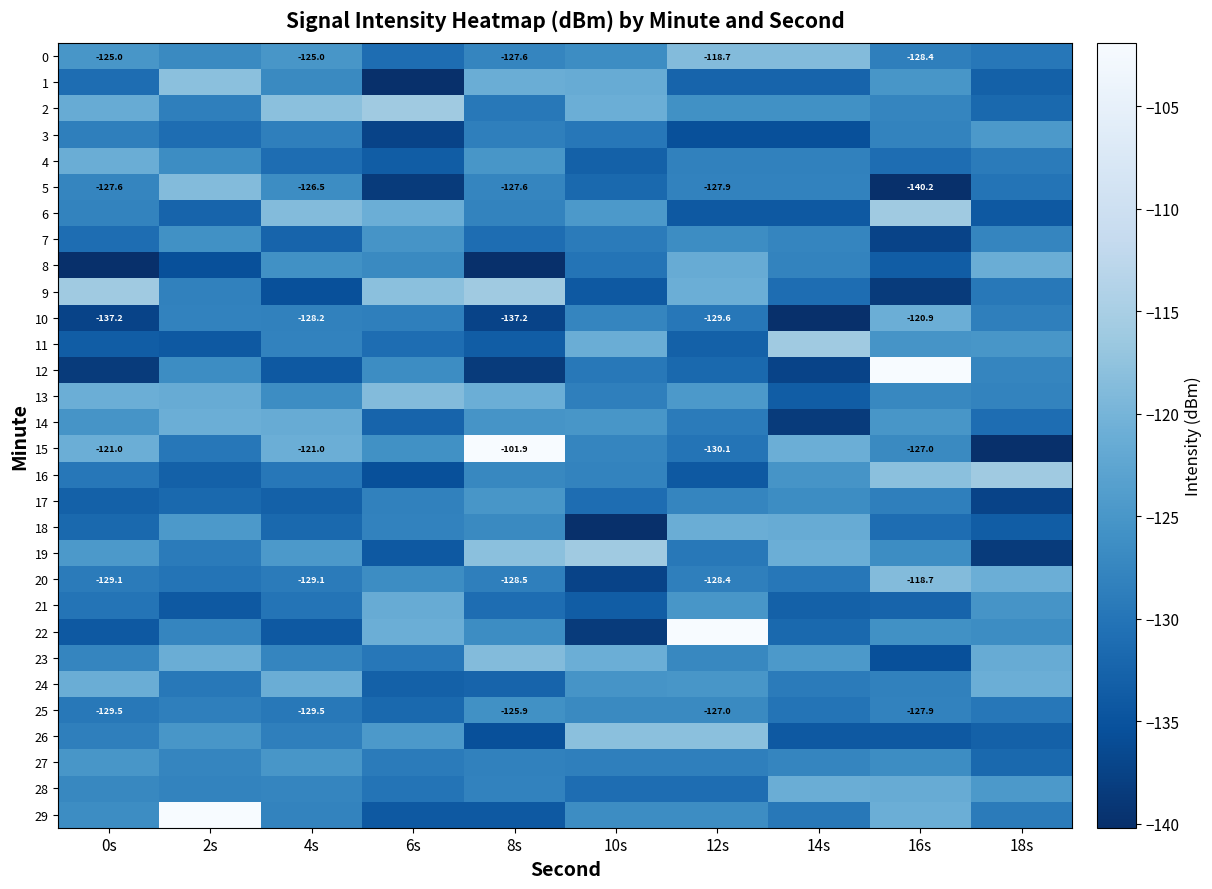

What is the difference between the maximum and second lowest values in the 29 series?

32.2